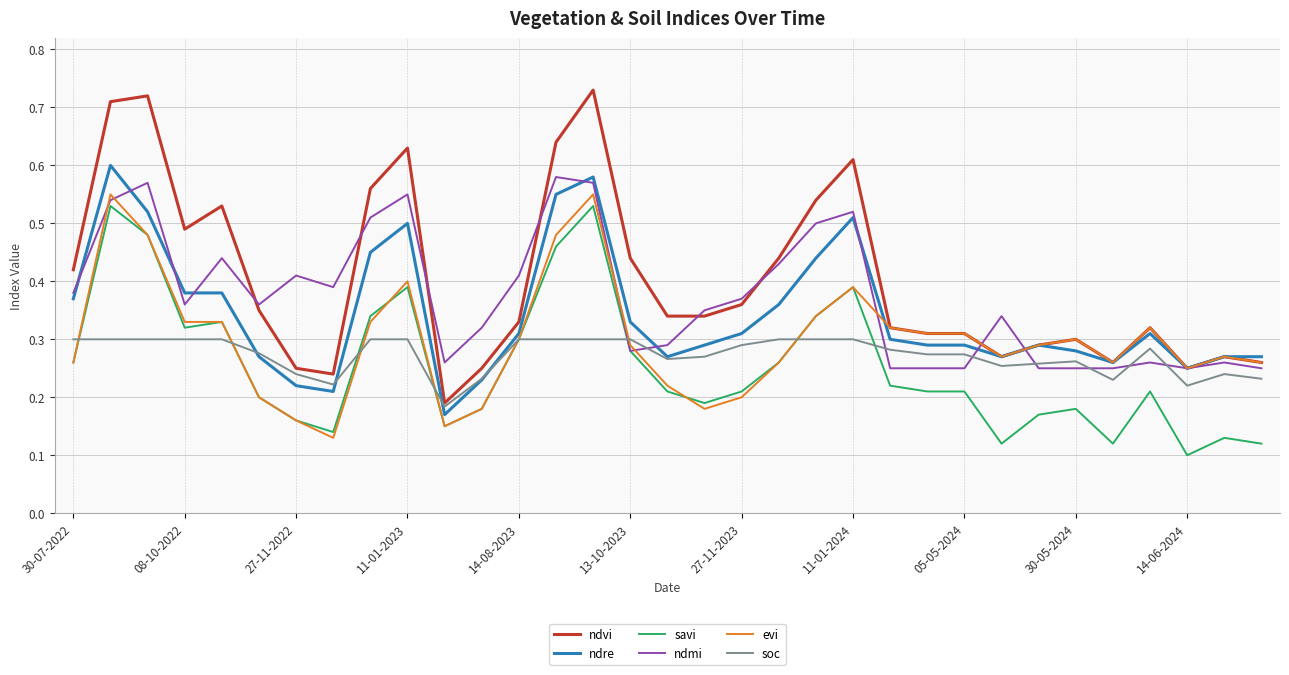

True or false: ndvi and savi cross at least once.

False